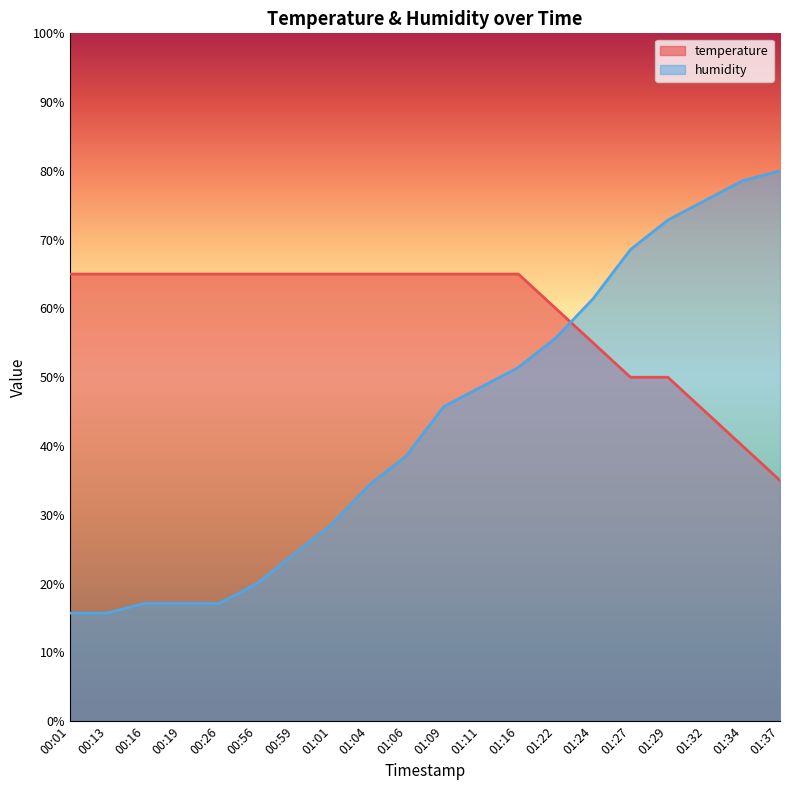

What position from the right is 01:29?

4